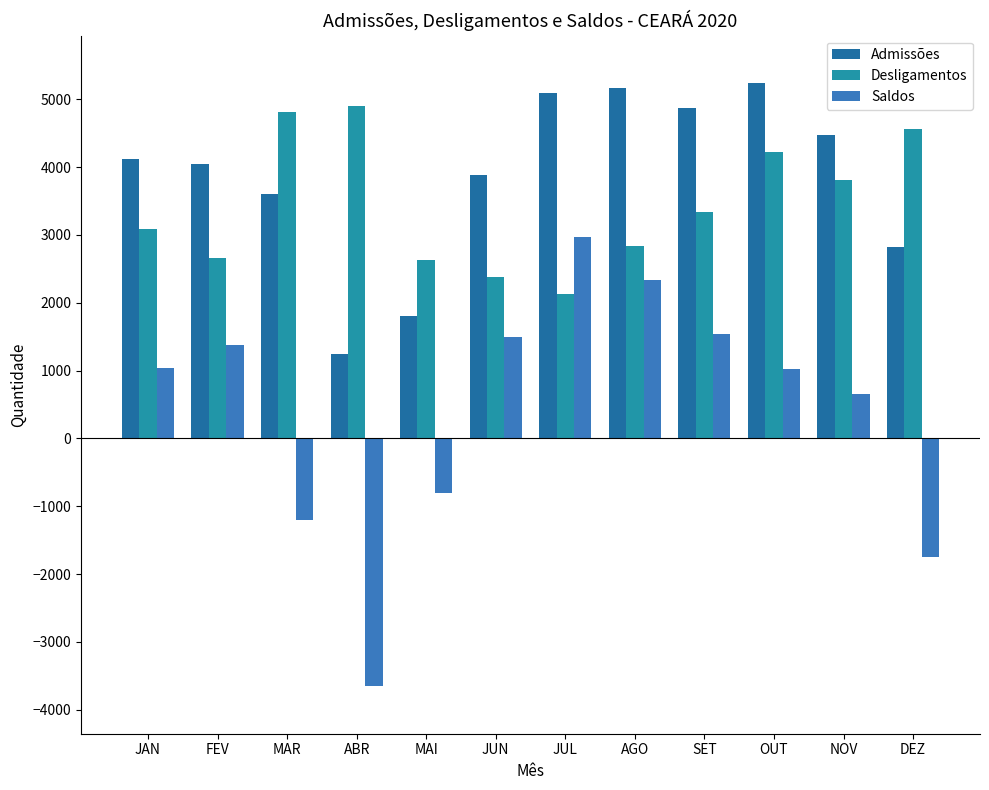

Is it true that Desligamentos equals 3236 at JUL?

False